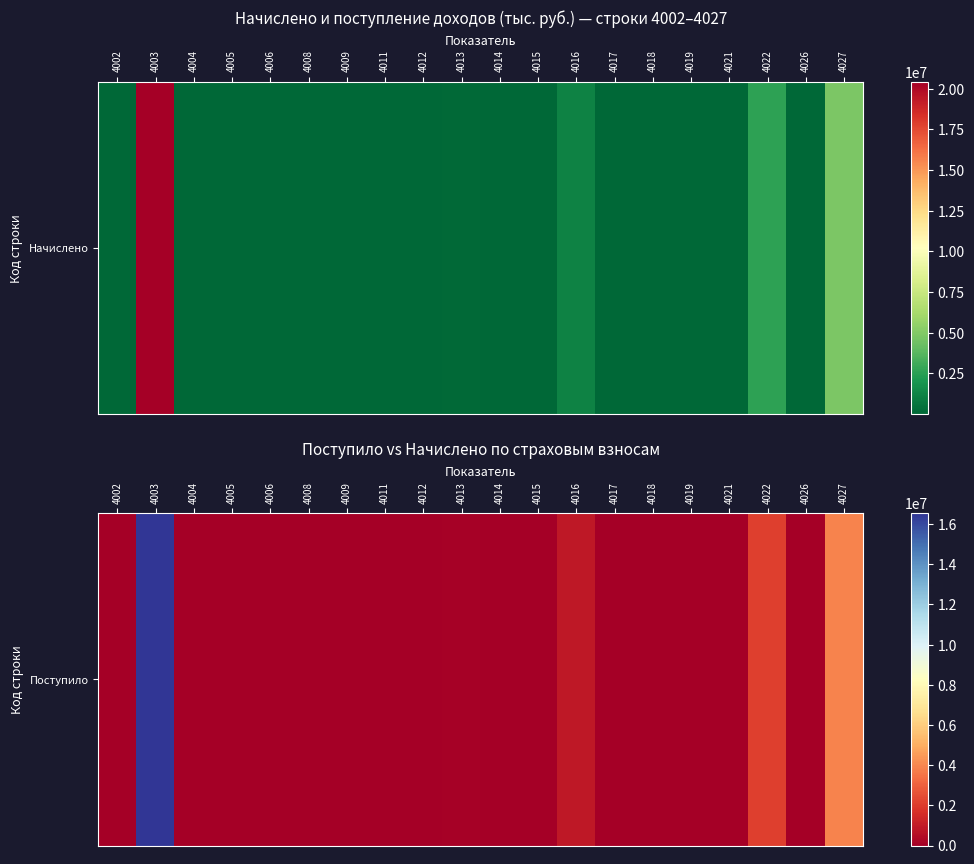

Is it true that the value at 4004 is -199?

False